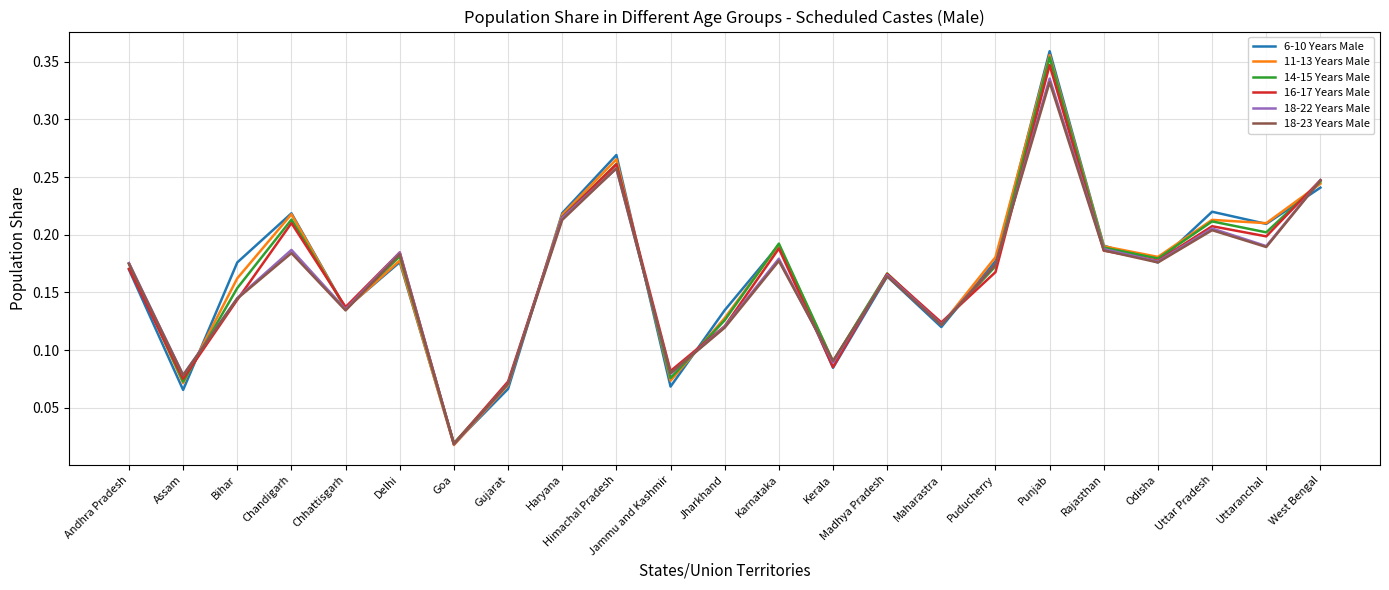

Does the chart display data point markers on the line(s)?

No